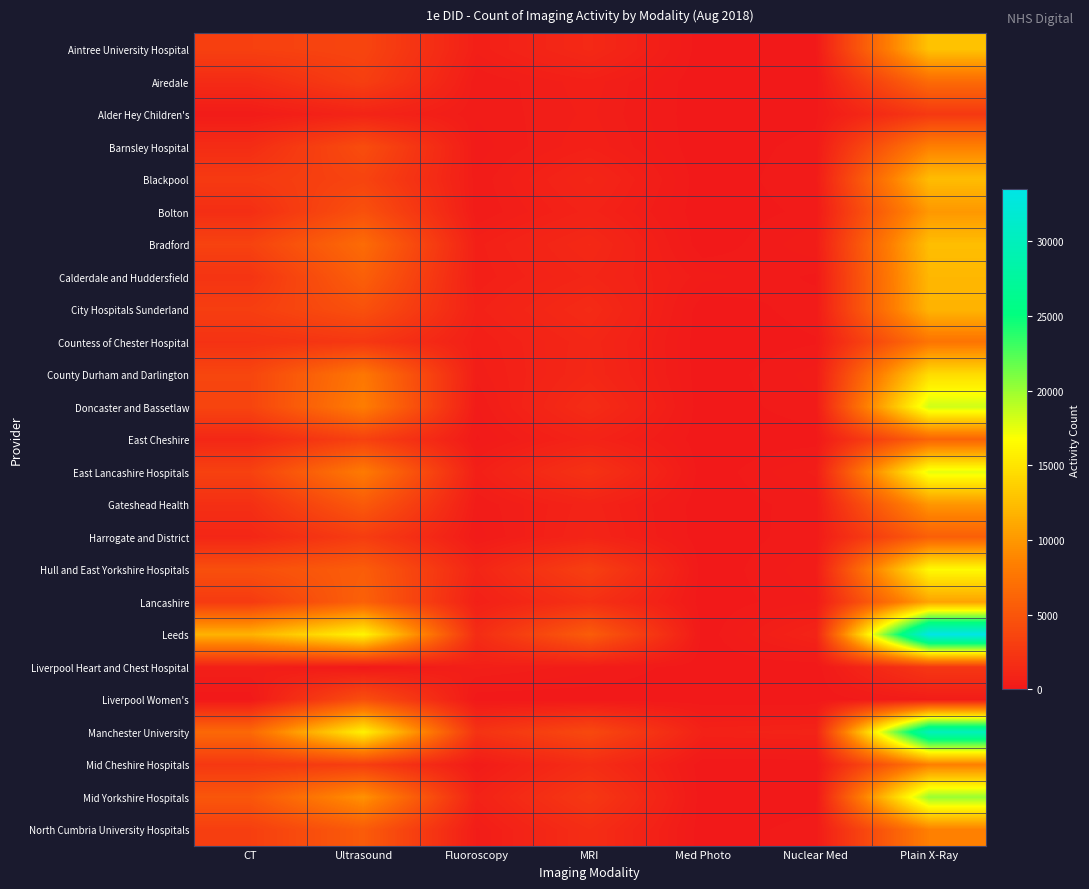

Reading left to right, list all the values displayed in this chart.

Aintree University Hospital: CT=3260	Ultrasound=3620	Fluoroscopy=560	MRI=1355	Med Photo=0	Nuclear Med=110	Plain X-Ray=12775
Airedale: CT=1510	Ultrasound=3110	Fluoroscopy=265	MRI=605	Med Photo=0	Nuclear Med=0	Plain X-Ray=6745
Alder Hey Children's: CT=255	Ultrasound=940	Fluoroscopy=275	MRI=555	Med Photo=0	Nuclear Med=75	Plain X-Ray=2625
Barnsley Hospital: CT=1625	Ultrasound=4275	Fluoroscopy=190	MRI=635	Med Photo=0	Nuclear Med=200	Plain X-Ray=8380
Blackpool: CT=2720	Ultrasound=3535	Fluoroscopy=280	MRI=1090	Med Photo=0	Nuclear Med=260	Plain X-Ray=12375
Bolton: CT=1755	Ultrasound=4590	Fluoroscopy=255	MRI=840	Med Photo=0	Nuclear Med=180	Plain X-Ray=9980
Bradford: CT=3415	Ultrasound=6775	Fluoroscopy=605	MRI=1320	Med Photo=0	Nuclear Med=370	Plain X-Ray=12485
Calderdale and Huddersfield: CT=2235	Ultrasound=5795	Fluoroscopy=560	MRI=1080	Med Photo=310	Nuclear Med=100	Plain X-Ray=12030
City Hospitals Sunderland: CT=3065	Ultrasound=4595	Fluoroscopy=735	MRI=1480	Med Photo=0	Nuclear Med=210	Plain X-Ray=11845
Countess of Chester Hospital: CT=2060	Ultrasound=2530	Fluoroscopy=535	MRI=1160	Med Photo=0	Nuclear Med=115	Plain X-Ray=7520
County Durham and Darlington: CT=3680	Ultrasound=7740	Fluoroscopy=445	MRI=1215	Med Photo=0	Nuclear Med=320	Plain X-Ray=14470
Doncaster and Bassetlaw: CT=3585	Ultrasound=8190	Fluoroscopy=240	MRI=1605	Med Photo=0	Nuclear Med=245	Plain X-Ray=18335
East Cheshire: CT=1200	Ultrasound=3335	Fluoroscopy=105	MRI=860	Med Photo=0	Nuclear Med=45	Plain X-Ray=6185
East Lancashire Hospitals: CT=3345	Ultrasound=8010	Fluoroscopy=585	MRI=2100	Med Photo=0	Nuclear Med=425	Plain X-Ray=17605
Gateshead Health: CT=1835	Ultrasound=5325	Fluoroscopy=275	MRI=875	Med Photo=0	Nuclear Med=215	Plain X-Ray=9860
Harrogate and District: CT=1135	Ultrasound=2965	Fluoroscopy=195	MRI=965	Med Photo=0	Nuclear Med=220	Plain X-Ray=5815
Hull and East Yorkshire Hospitals: CT=4480	Ultrasound=5610	Fluoroscopy=1025	MRI=3200	Med Photo=0	Nuclear Med=360	Plain X-Ray=16410
Lancashire: CT=2760	Ultrasound=5935	Fluoroscopy=625	MRI=1945	Med Photo=0	Nuclear Med=260	Plain X-Ray=10740
Leeds: CT=11730	Ultrasound=16125	Fluoroscopy=1595	MRI=5545	Med Photo=0	Nuclear Med=910	Plain X-Ray=33470
Liverpool Heart and Chest Hospital: CT=575	Ultrasound=40	Fluoroscopy=560	MRI=320	Med Photo=0	Nuclear Med=0	Plain X-Ray=2510
Liverpool Women's: CT=0	Ultrasound=4440	Fluoroscopy=5	MRI=0	Med Photo=0	Nuclear Med=0	Plain X-Ray=335
Manchester University: CT=6565	Ultrasound=15895	Fluoroscopy=2155	MRI=3960	Med Photo=755	Nuclear Med=865	Plain X-Ray=29915
Mid Cheshire Hospitals: CT=2575	Ultrasound=3050	Fluoroscopy=245	MRI=1665	Med Photo=0	Nuclear Med=0	Plain X-Ray=8315
Mid Yorkshire Hospitals: CT=5050	Ultrasound=9615	Fluoroscopy=800	MRI=2555	Med Photo=0	Nuclear Med=30	Plain X-Ray=20085
North Cumbria University Hospitals: CT=3125	Ultrasound=5445	Fluoroscopy=355	MRI=1690	Med Photo=0	Nuclear Med=220	Plain X-Ray=8390